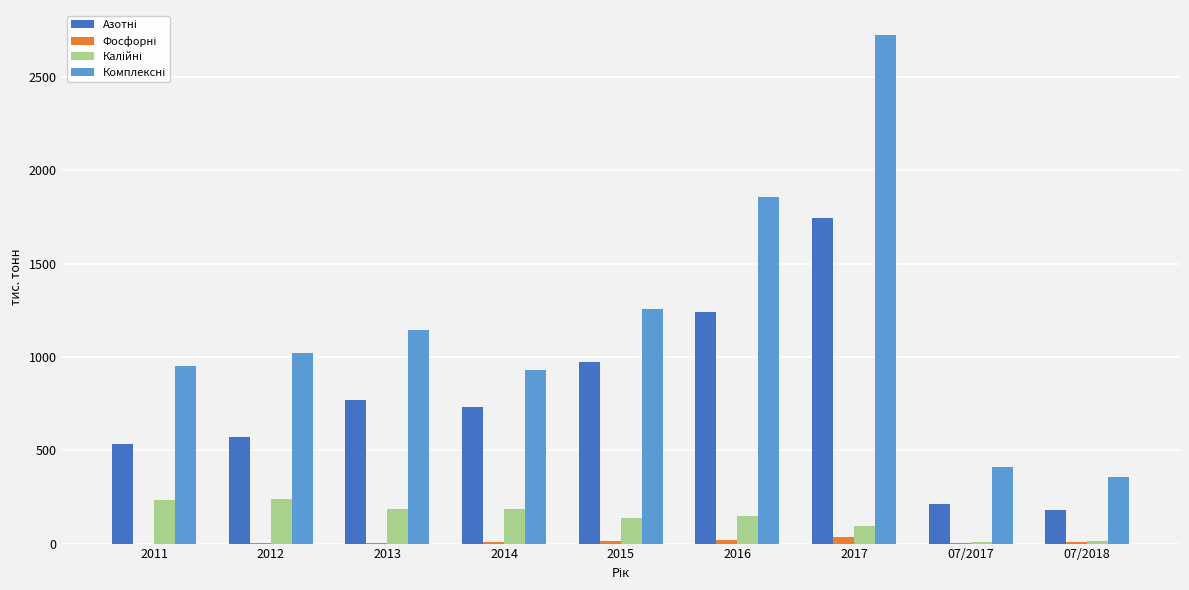

What is the maximum value shown in the chart?

2723.0